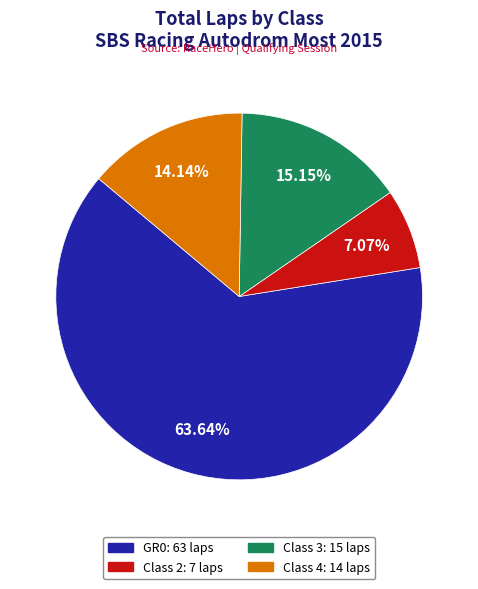

Does any single category account for the majority?

Yes